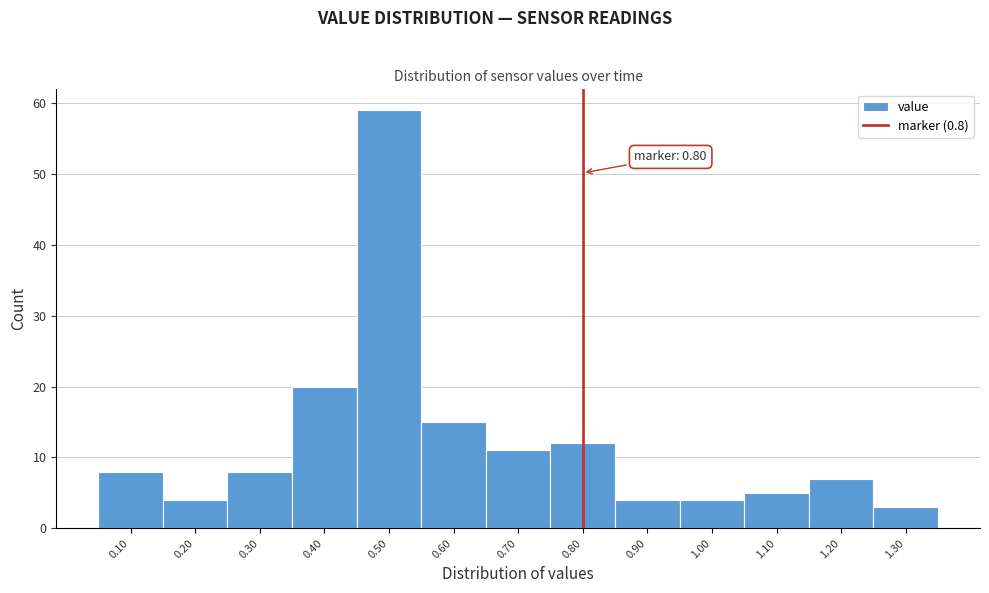

Over which range of the x-axis is the bar tallest?

0.45 to 0.55